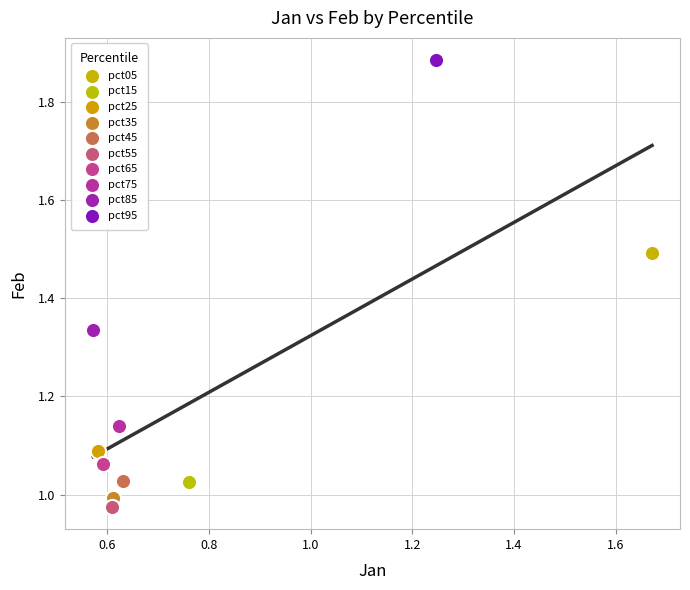

What are all the series names shown in the legend?

pct05, pct15, pct25, pct35, pct45, pct55, pct65, pct75, pct85, pct95